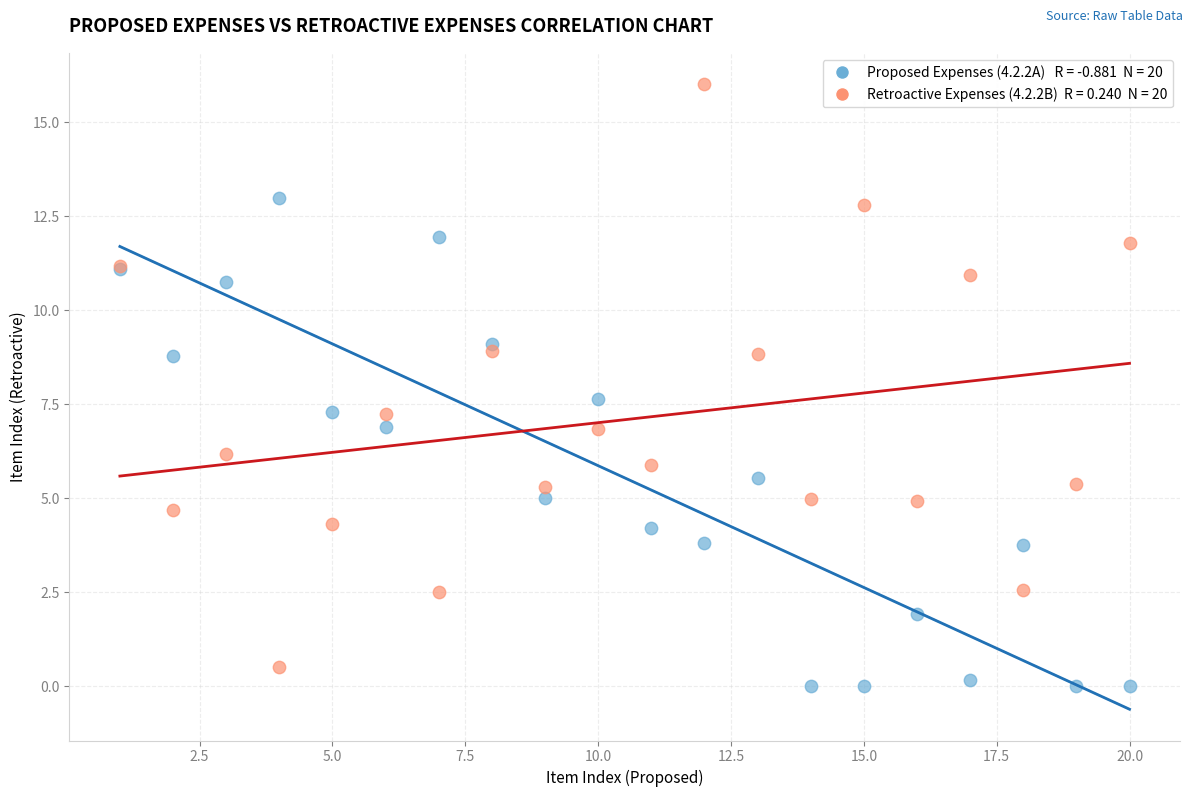

Across all series, what Y value is closest to 8?

7.6